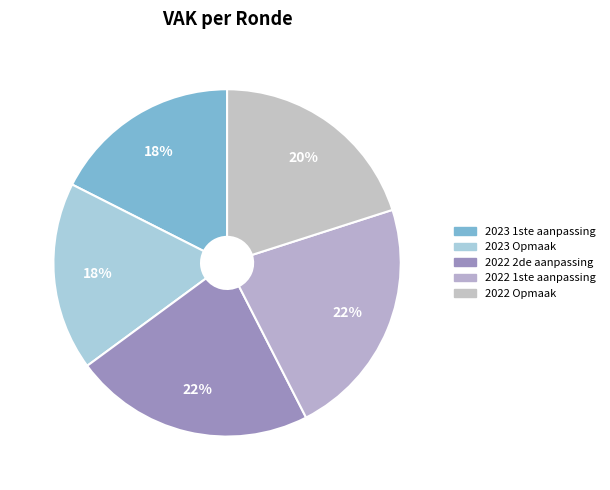

How many slices are in this pie chart?

5